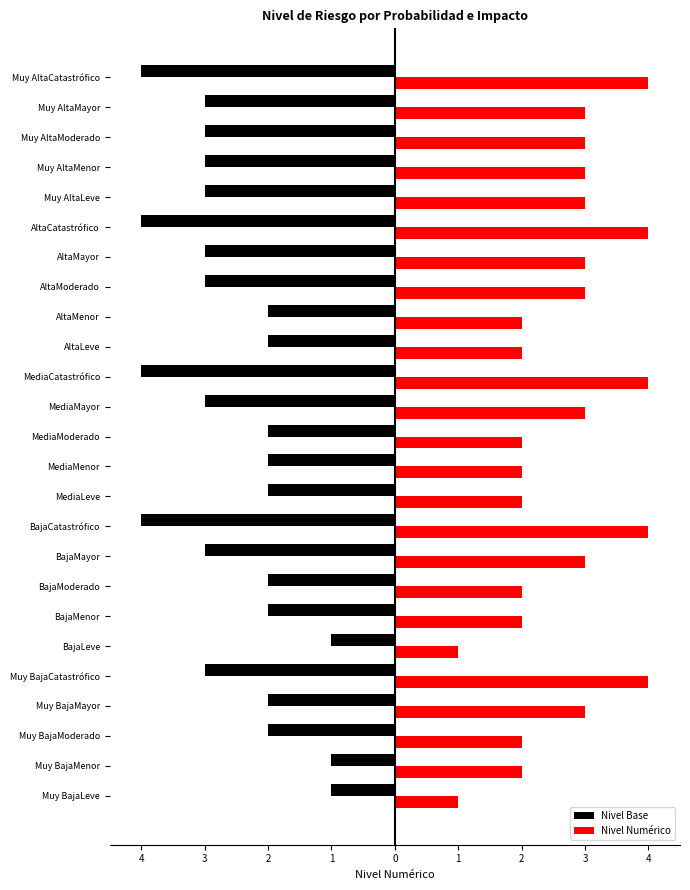

What are all the series names shown in the legend?

Nivel Base, Nivel Numérico